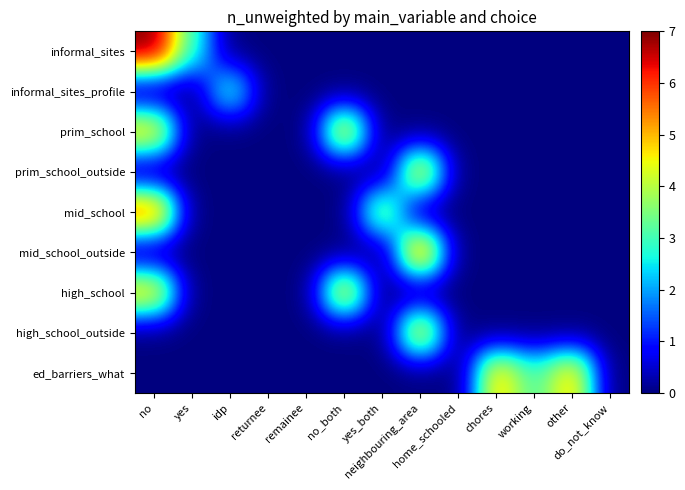

Rank the series at returnee from highest to lowest value.

informal_sites, informal_sites_profile, prim_school, prim_school_outside, mid_school, mid_school_outside, high_school, high_school_outside, ed_barriers_what